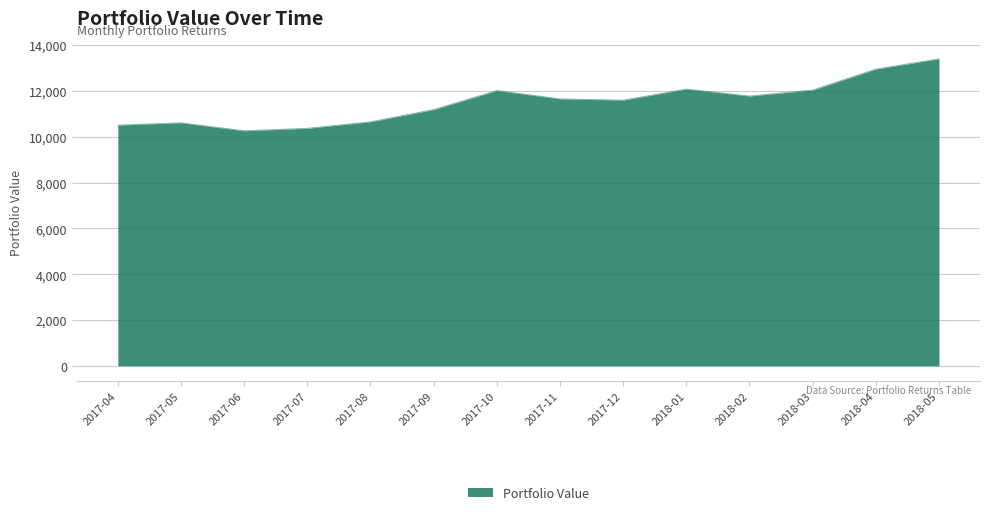

The value at 2017-04 is 10507.4. True or false?

True